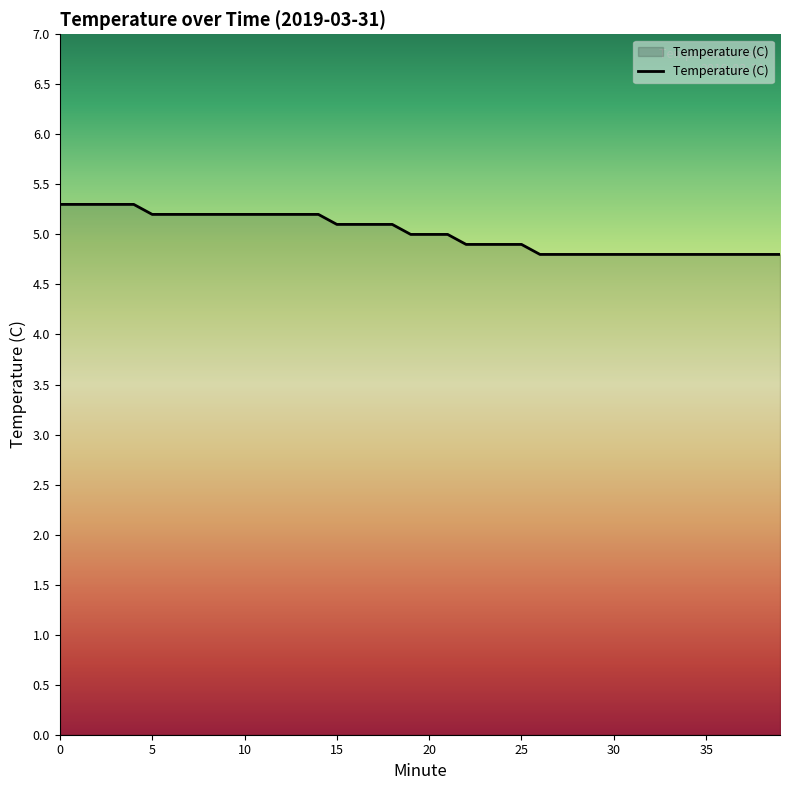

What is the minimum value shown in the chart?

4.8